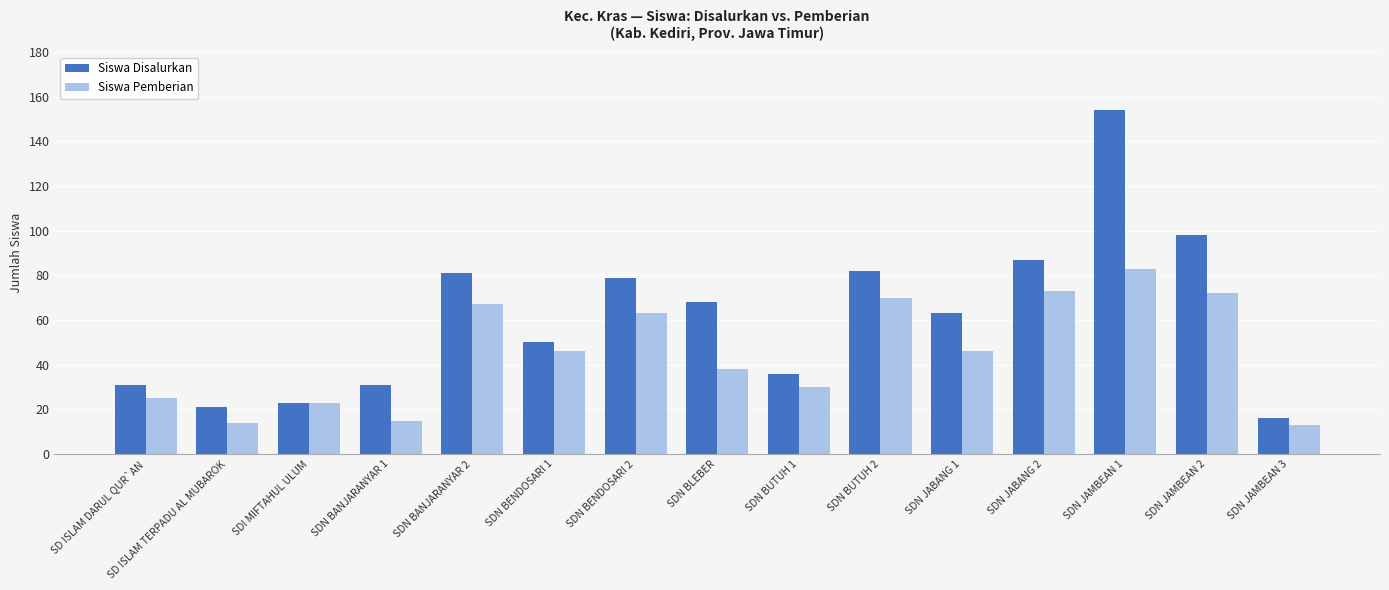

What is the maximum value shown in the chart?

154